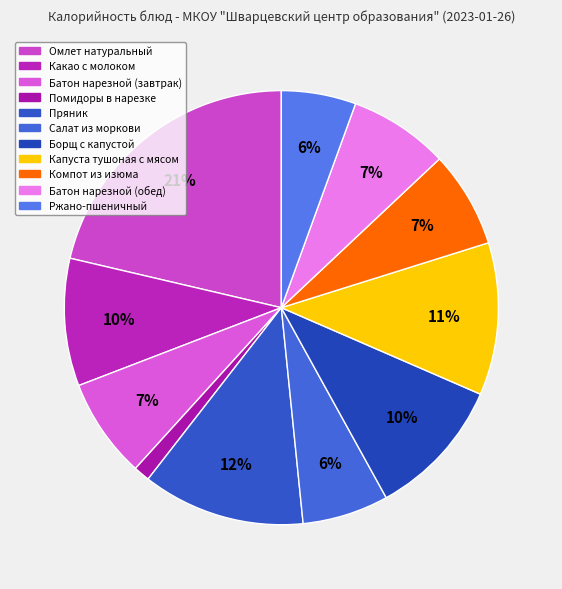

To the nearest percent, what percentage of the pie is Какао с молоком?

10%